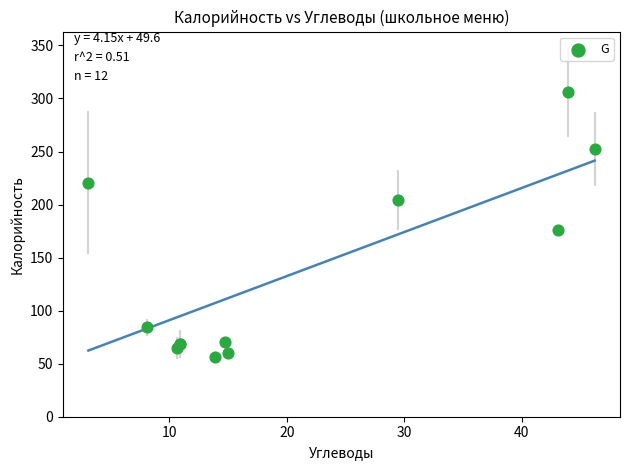

What Y value in the scatter plot is closest to 181?

176.0